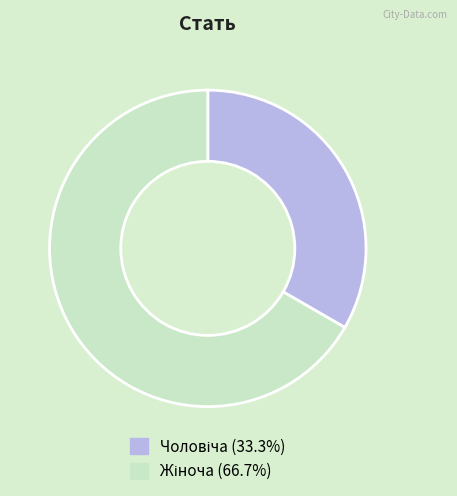

Is there any slice that represents more than half of the pie?

Yes